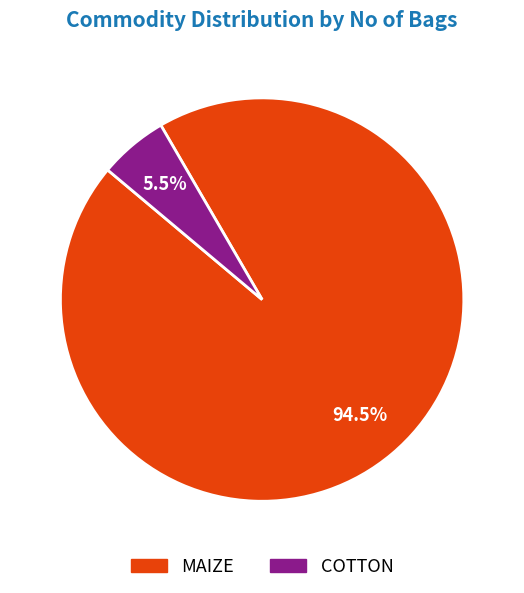

Which has a higher value, COTTON or MAIZE?

MAIZE